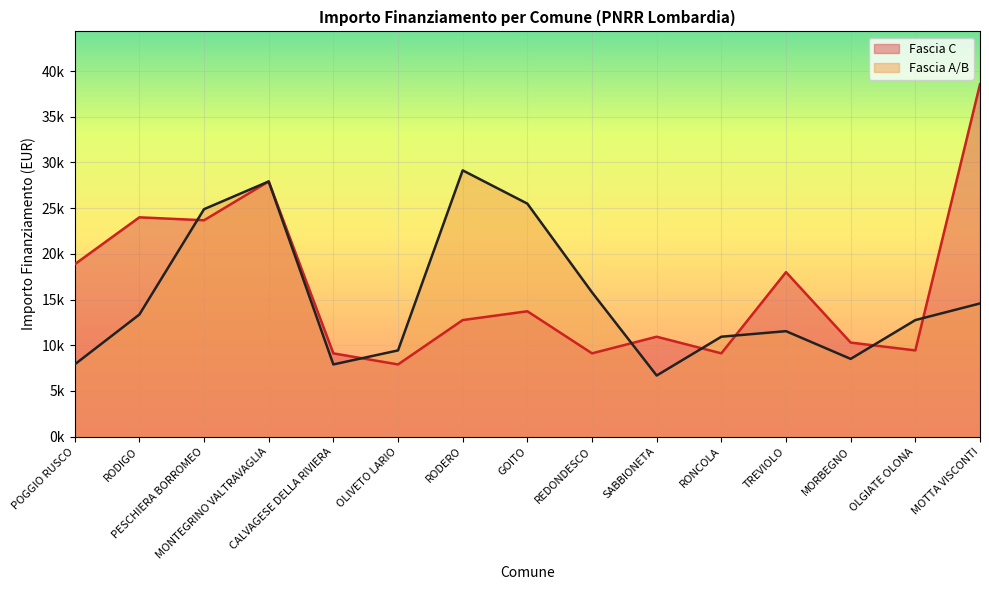

Where is Fascia C nearest to the value 23228?

PESCHIERA BORROMEO